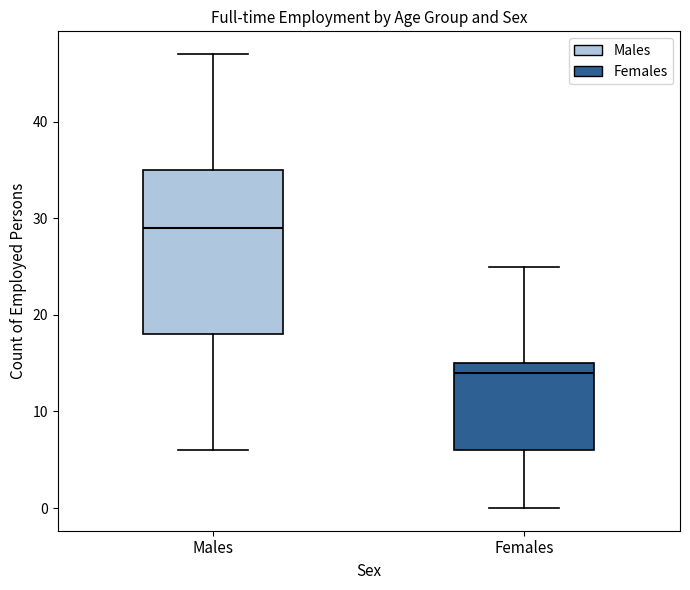

Comparing the boxes themselves (not the whiskers), which one is the tallest?

Males